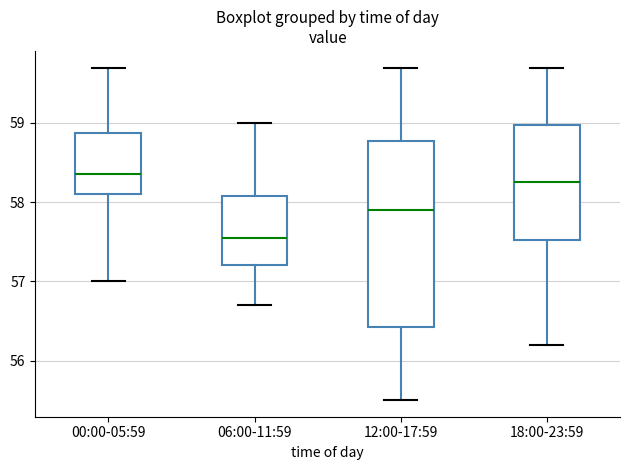

Reading left to right, transcribe this box plot: for each box, give where its median line is, the range the box spans, and where its two whiskers end, as read against the y-axis. The values are not printed on the chart, so give them approximately, as read against the axis.

00:00-05:59: median 58.4, box 58.1 to 58.9, whiskers 57.0 to 59.7
06:00-11:59: median 57.6, box 57.2 to 58.1, whiskers 56.7 to 59.0
12:00-17:59: median 57.9, box 56.4 to 58.8, whiskers 55.5 to 59.7
18:00-23:59: median 58.3, box 57.5 to 59.0, whiskers 56.2 to 59.7